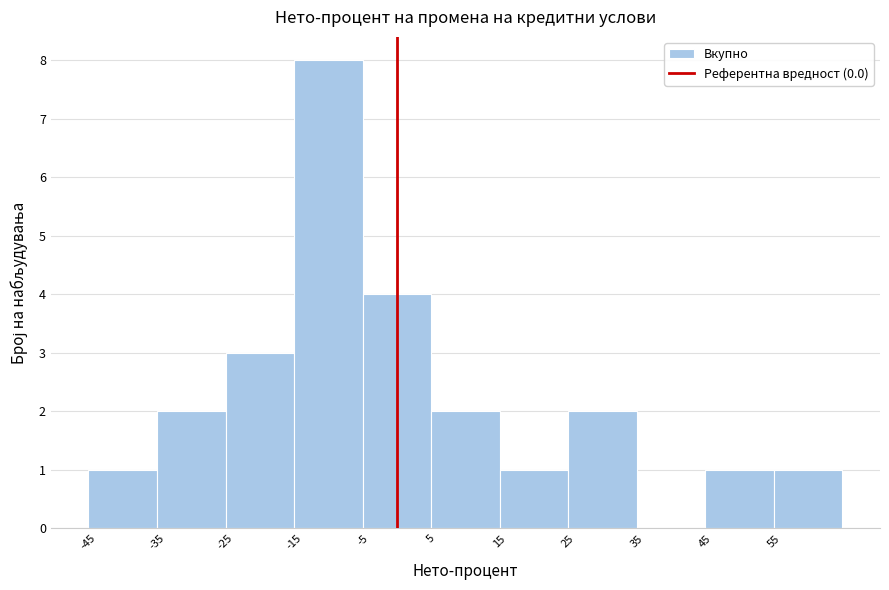

Reading left to right, list every bar in this chart as the range it spans on the x-axis followed by its height. The values are not printed on the chart, so give them approximately, as read against the axis.

-45 to -35: 1
-35 to -25: 2
-25 to -15: 3
-15 to -5: 8
-5 to 5: 4
5 to 15: 2
15 to 25: 1
25 to 35: 2
35 to 45: 0
45 to 55: 1
55 to 65: 1